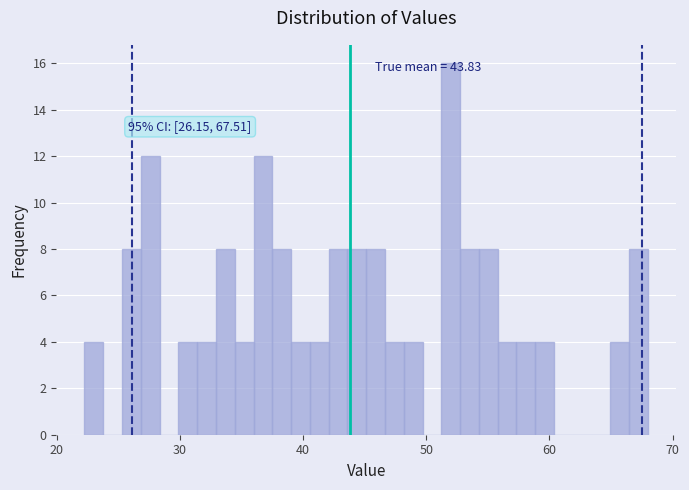

Around what value on the x-axis is the tallest bar? Give the approximate position of its centre, as read against the axis.

52